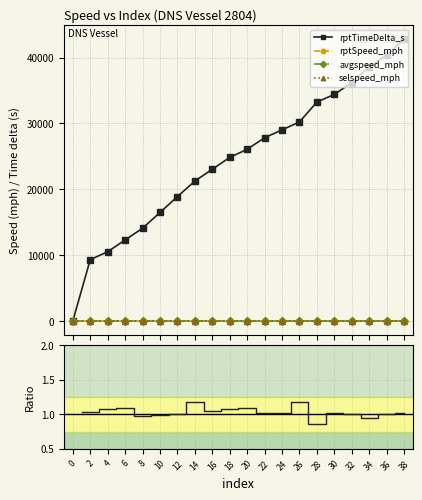

Between 0 and 16, which is larger?

16